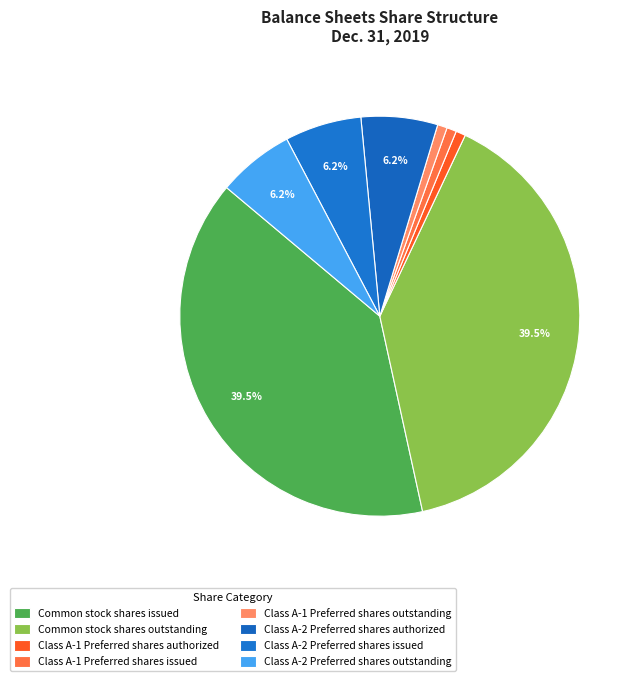

Is there any slice that represents more than half of the pie?

No